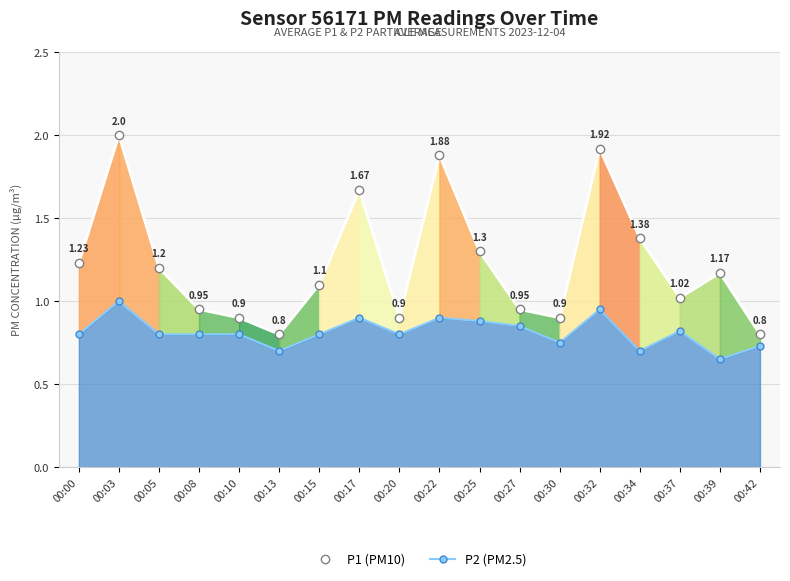

What is the spread (max minus min) of values at 00:32?

1.0